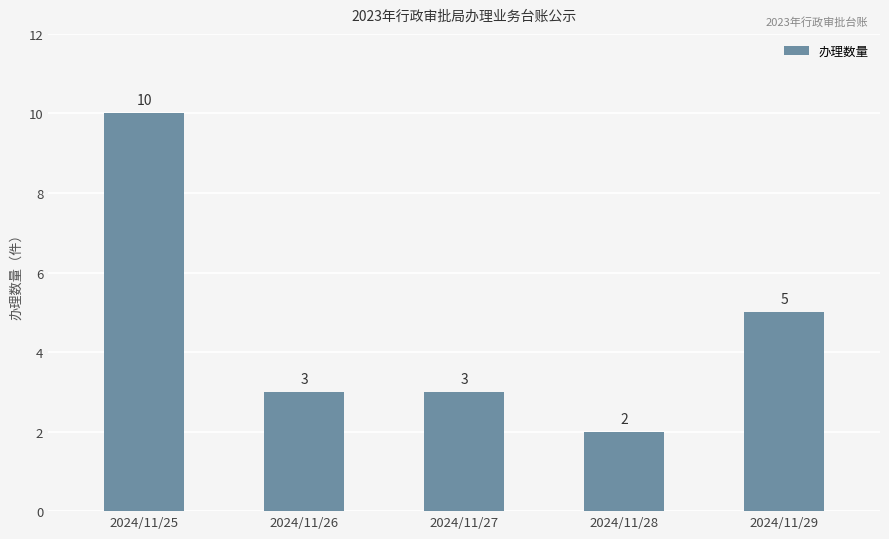

Which category has the lowest value across all series?

2024/11/28